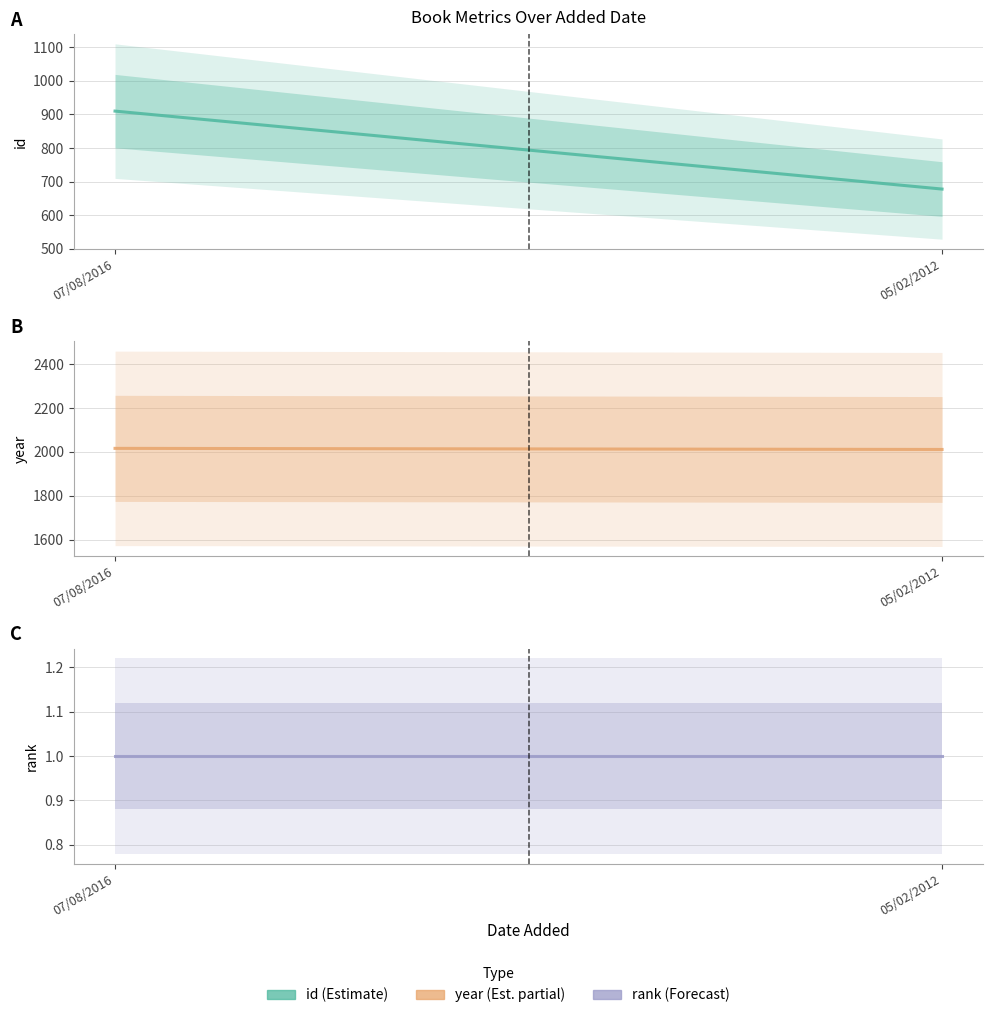

Reading left to right, transcribe all the data shown in this chart.

id: 910	678
year: 2016	2011
rank: 1	1